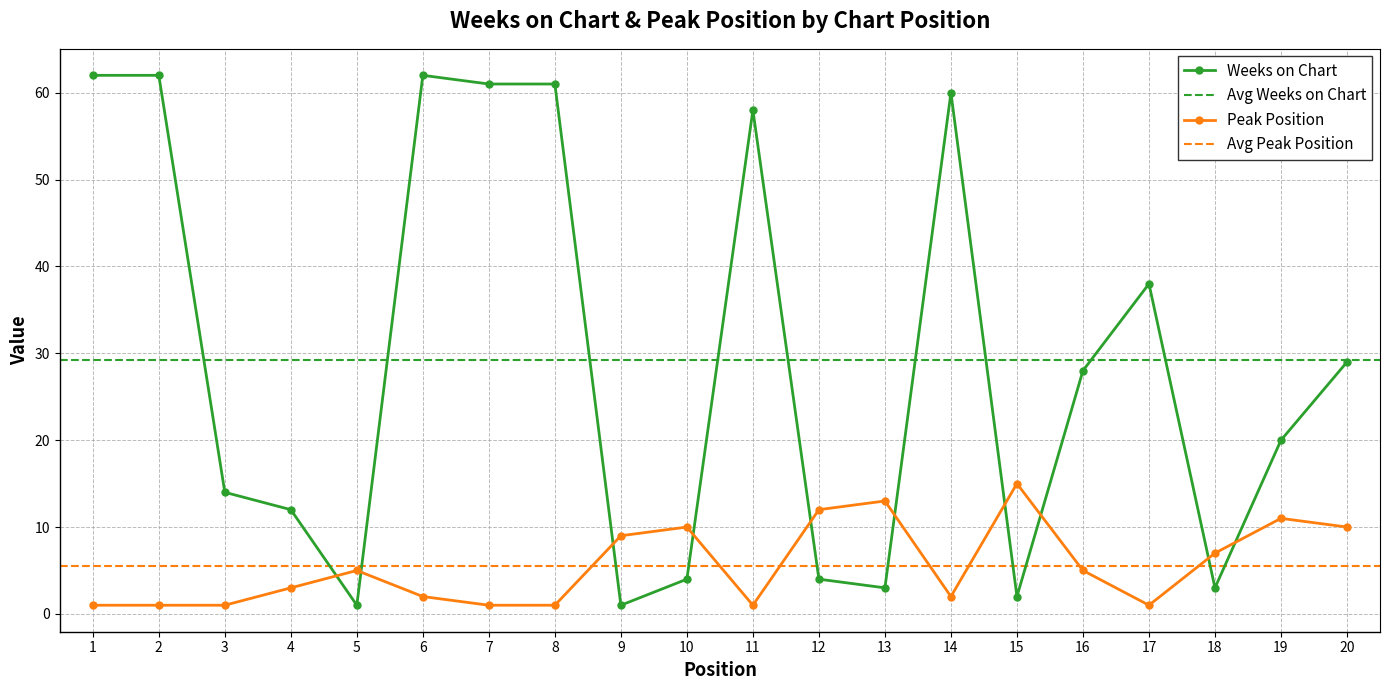

What is the difference between the Weeks on Chart values at 1 and 20?

33